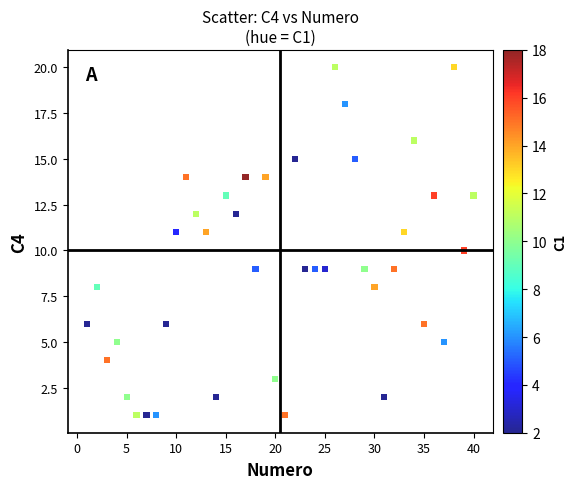

What is the range of Y values (max minus min)?

19